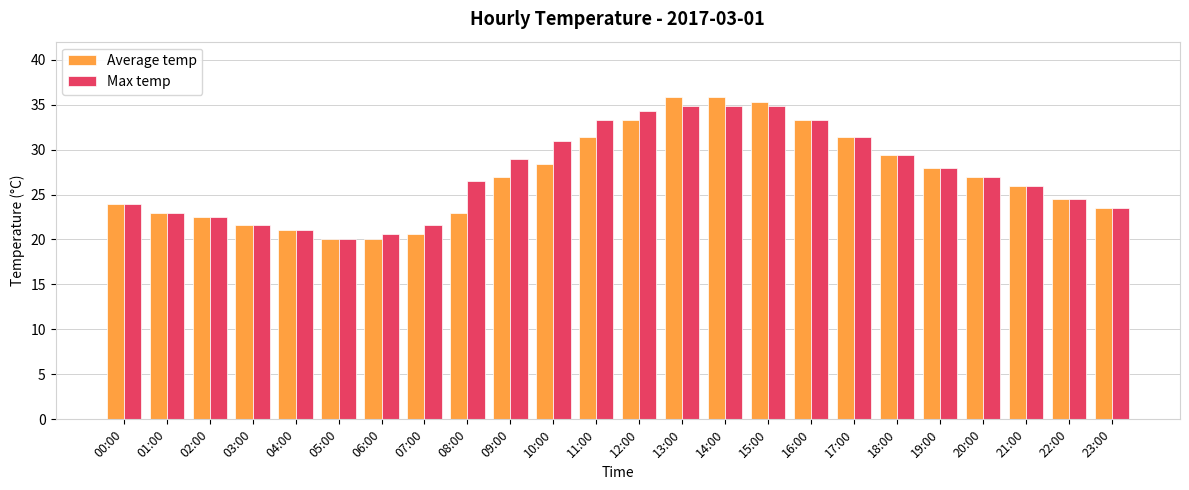

How many data points does each series have?

24